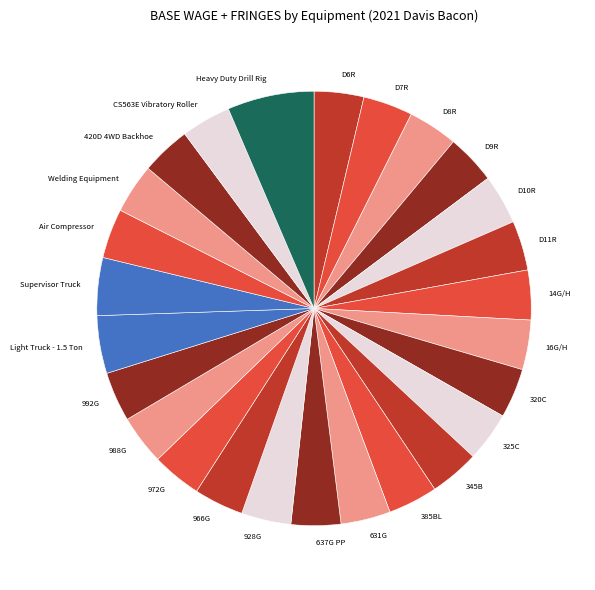

What is the largest slice in the pie chart?

Heavy Duty Drill Rig